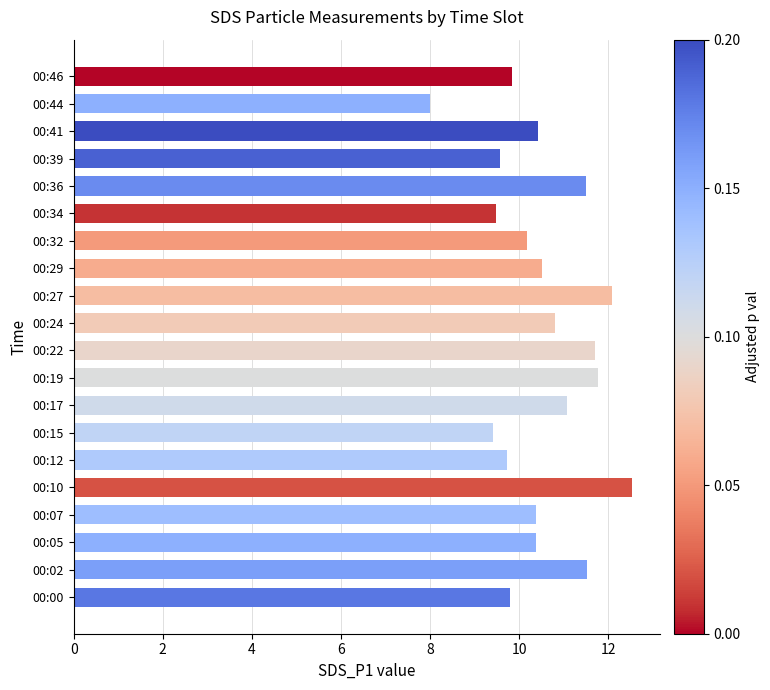

Between 00:22 and 00:24, which is larger?

00:22